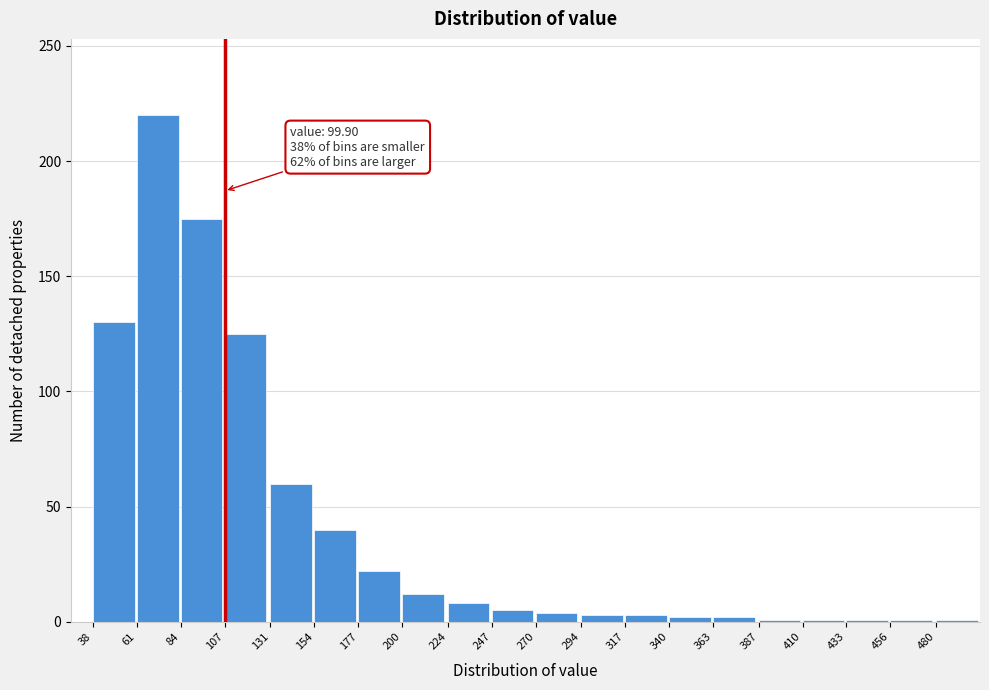

True or false: the data shows 258 at 84.

False